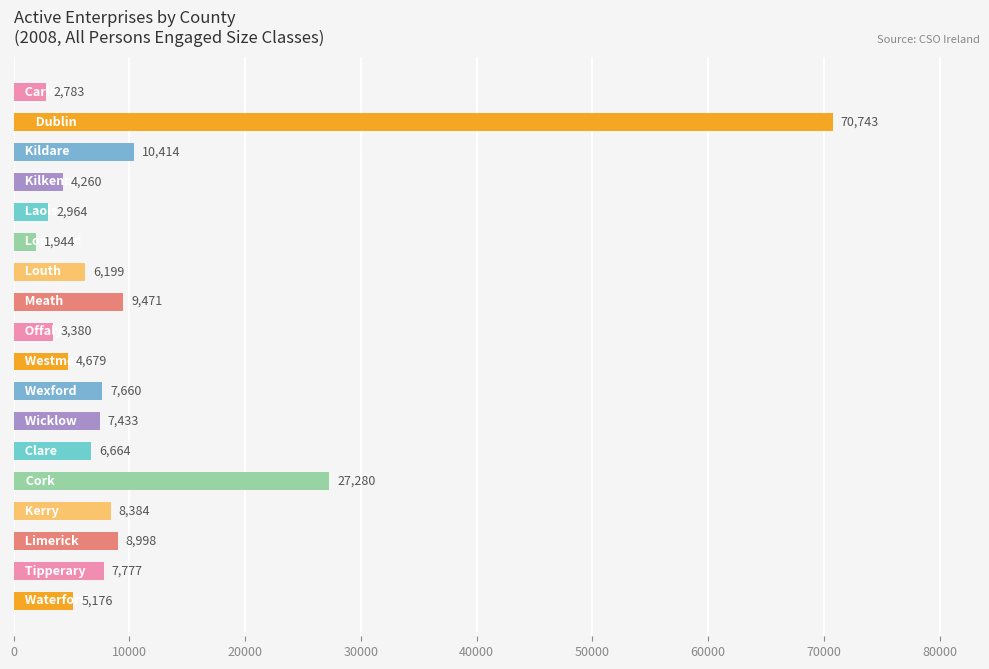

What is the value of the 2nd bar from the top?

70743